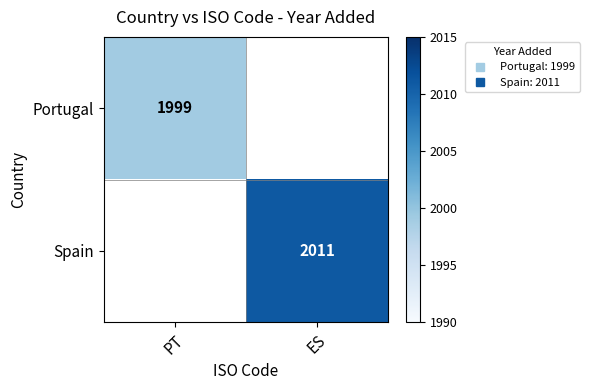

What is the smallest value displayed?

1999.0